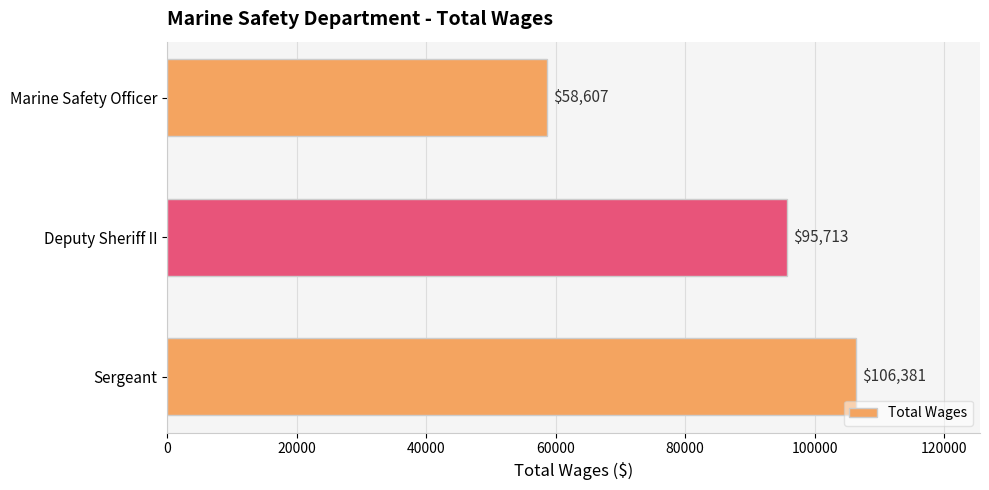

How many bars are there in total?

3